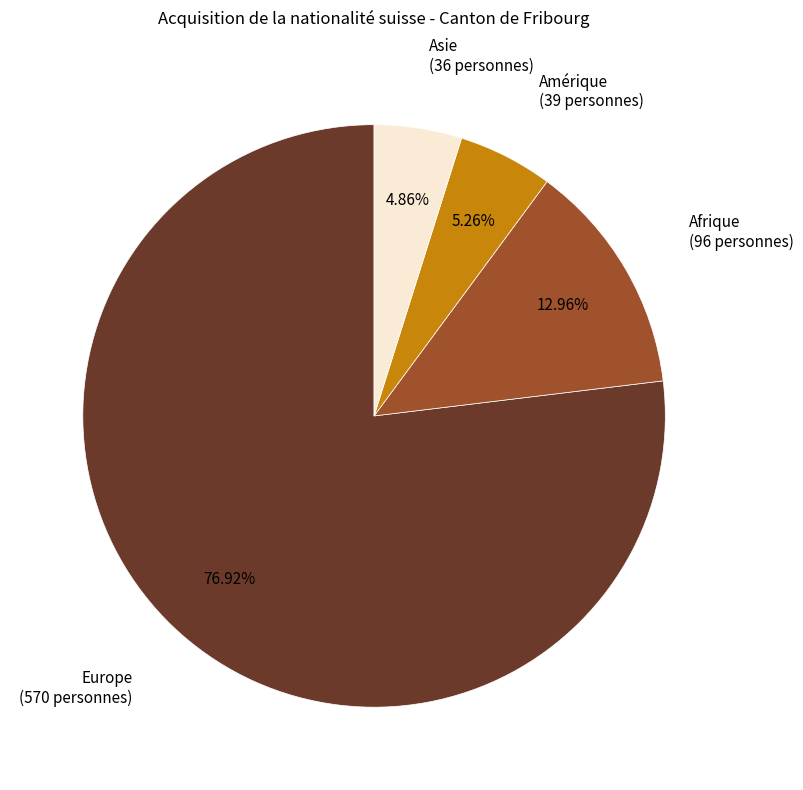

Does any single category account for the majority?

Yes